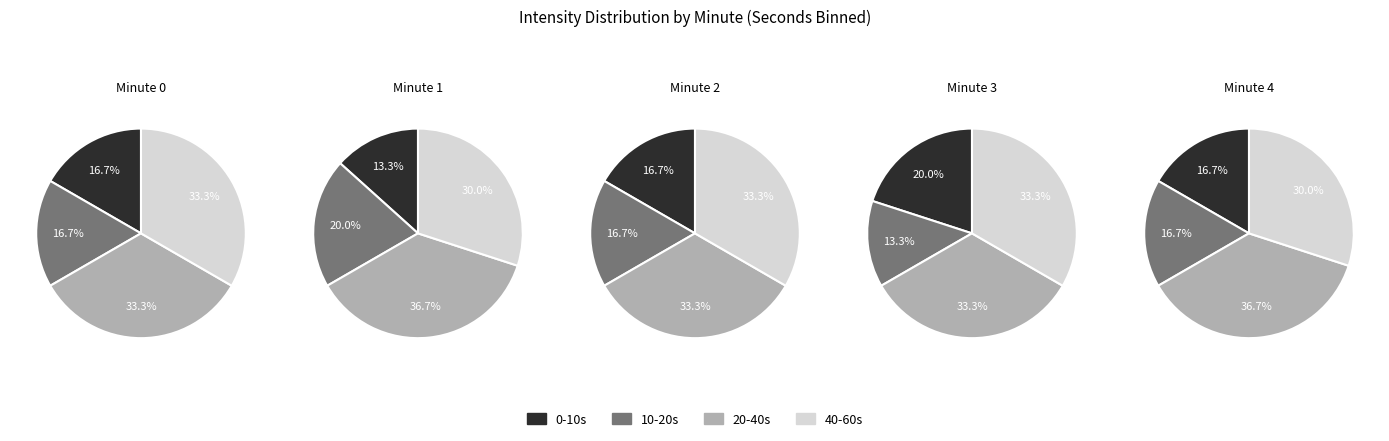

The minute 4 slice represents 26% of the pie. True or false?

False